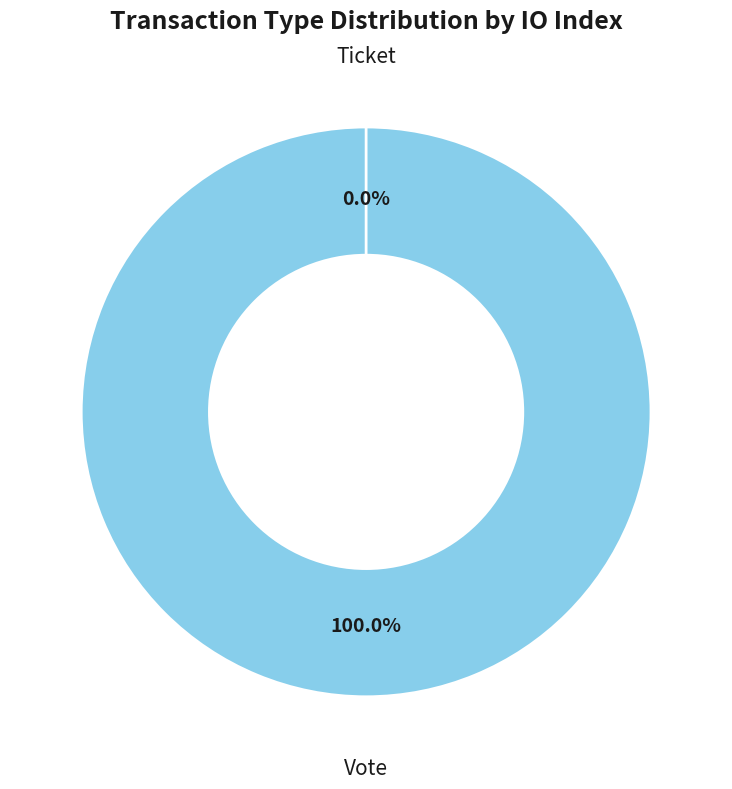

To the nearest percent, what is the average slice percentage?

50%